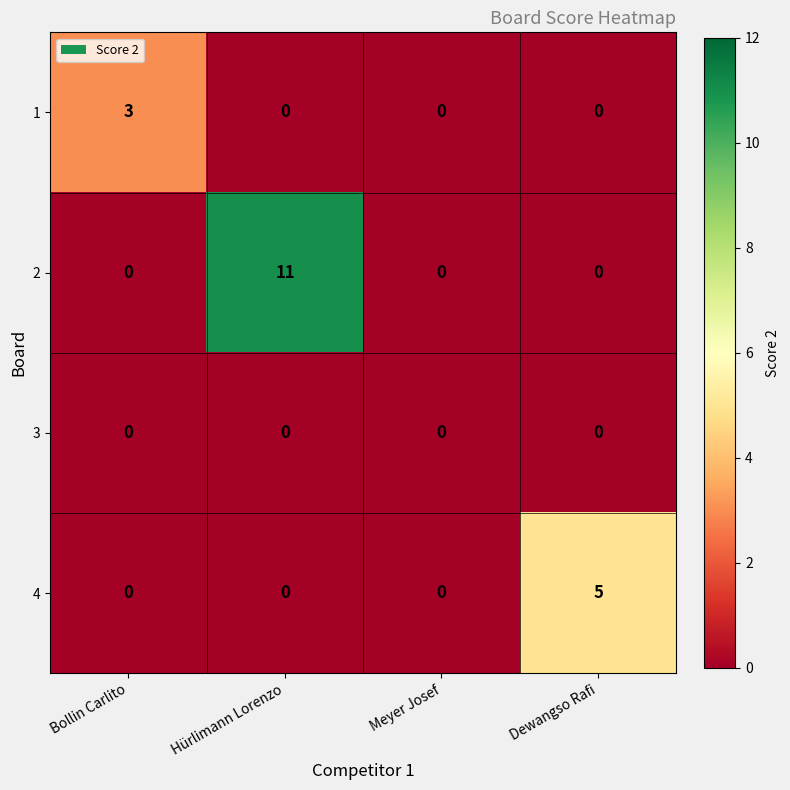

Which label corresponds to the largest value in the chart?

Hürlimann Lorenzo